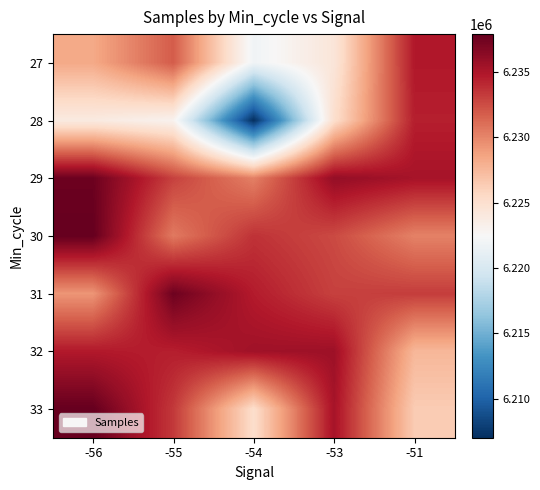

List the series in order of their peak value, lowest first.

28, 27, 32, 31, 29, 30, 33